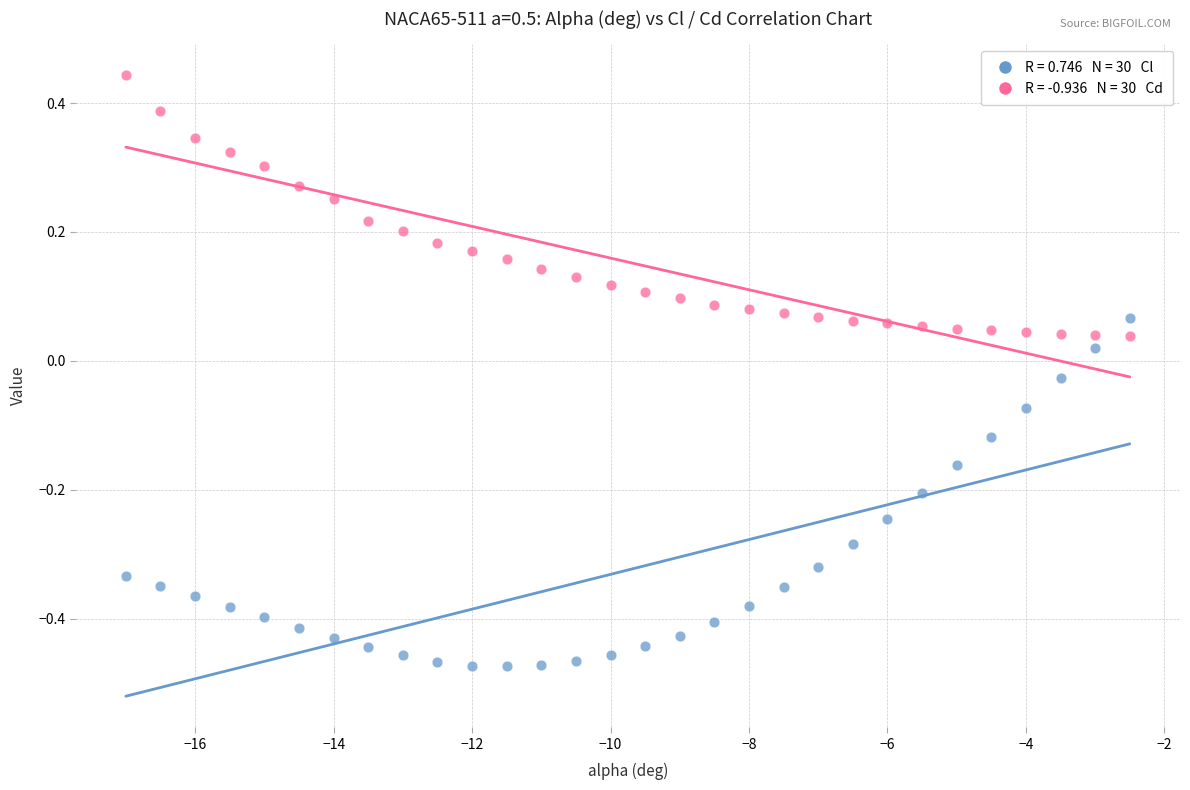

Across all data points, what is the range of X values (max minus min)?

14.5